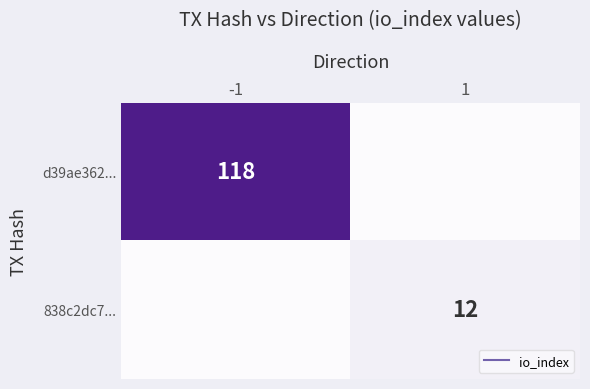

Which has a higher value, 1 or -1?

-1